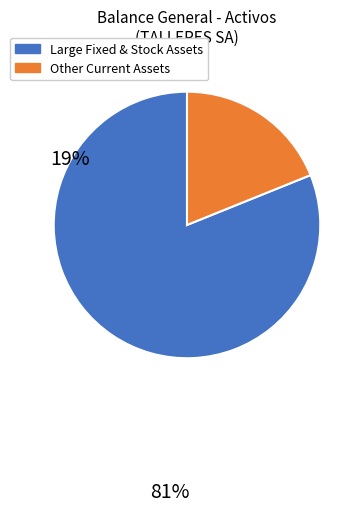

How many slices are in this pie chart?

2